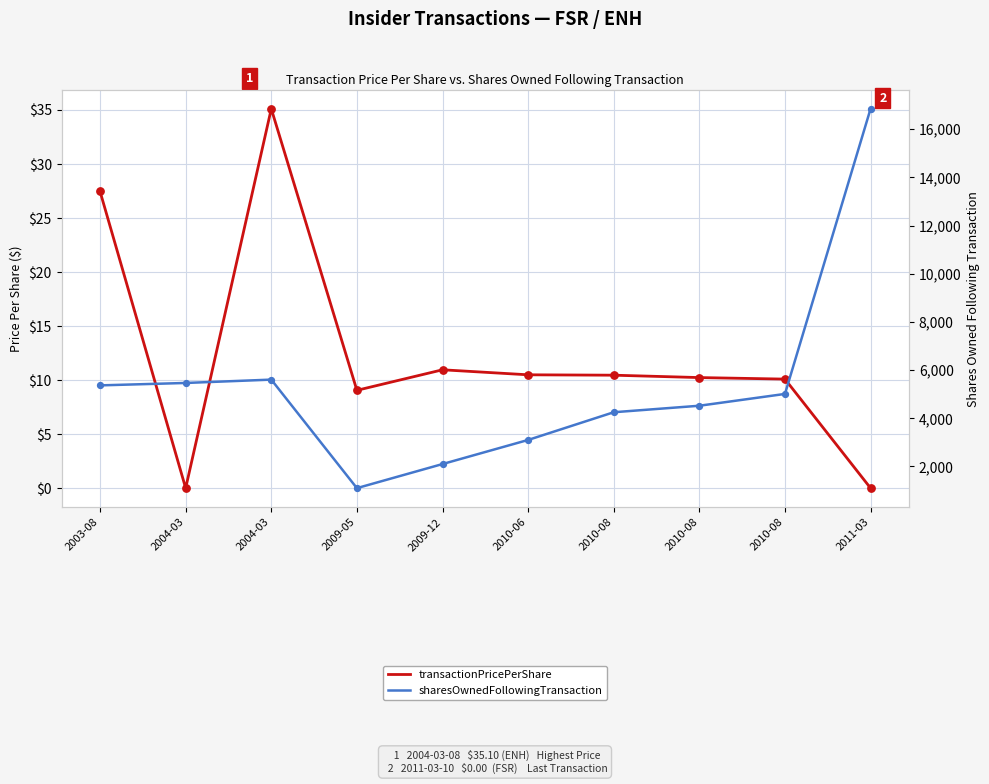

Which series contains the highest Y value?

sharesOwnedFollowingTransaction